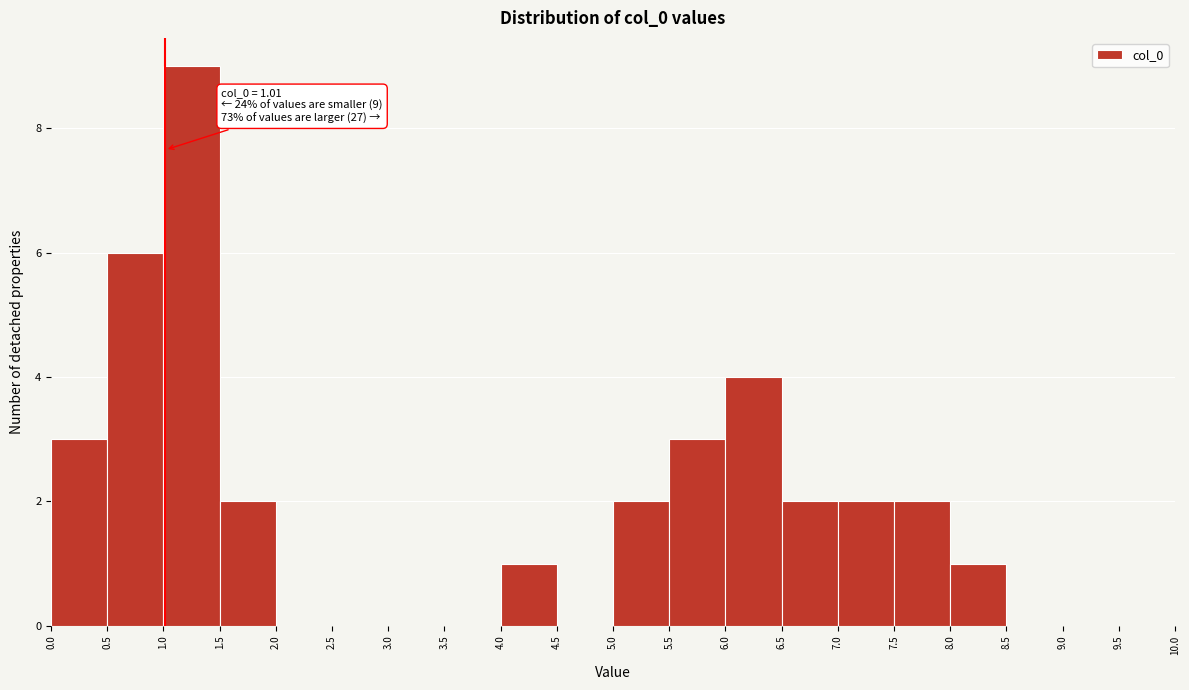

Over which range of the x-axis is the bar tallest?

1.0 to 1.5